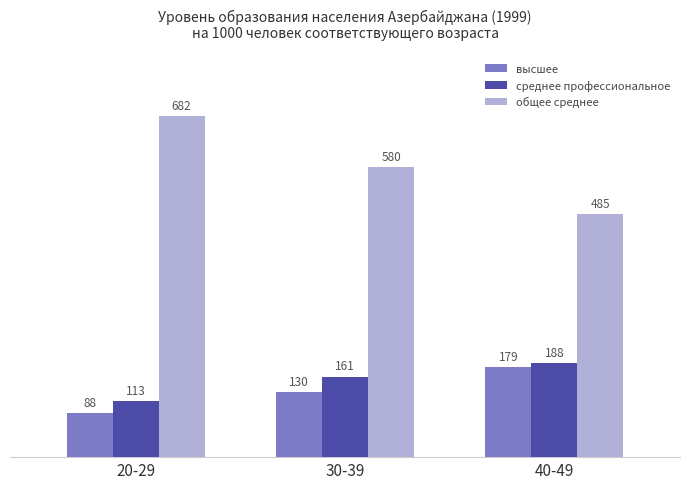

What is the minimum value shown in the chart?

88